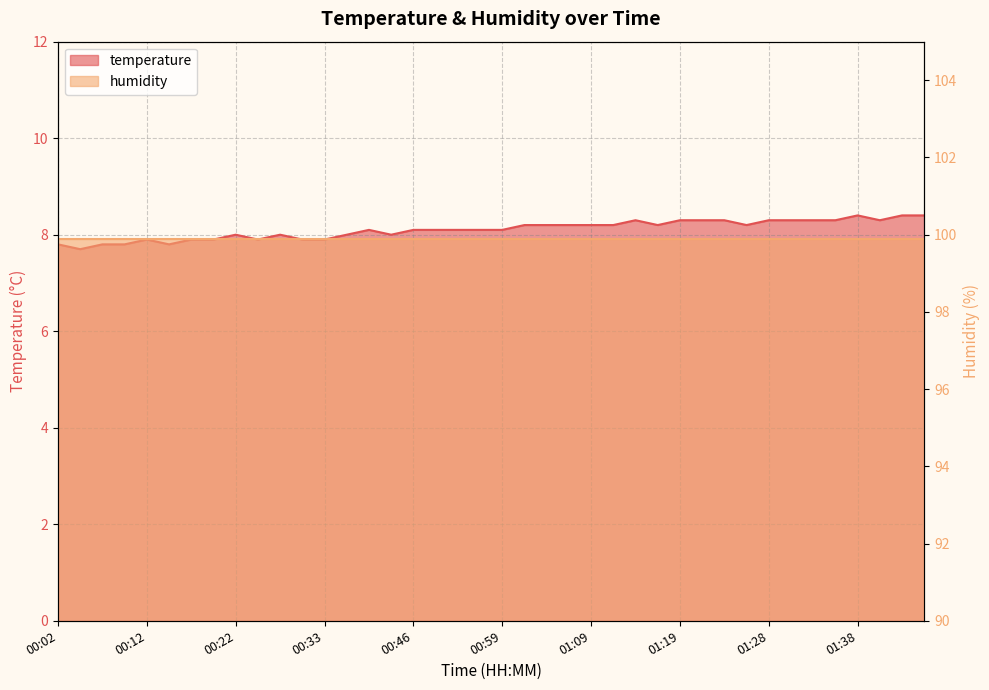

What is the sum of the values at 01:41 and 01:16?

16.5